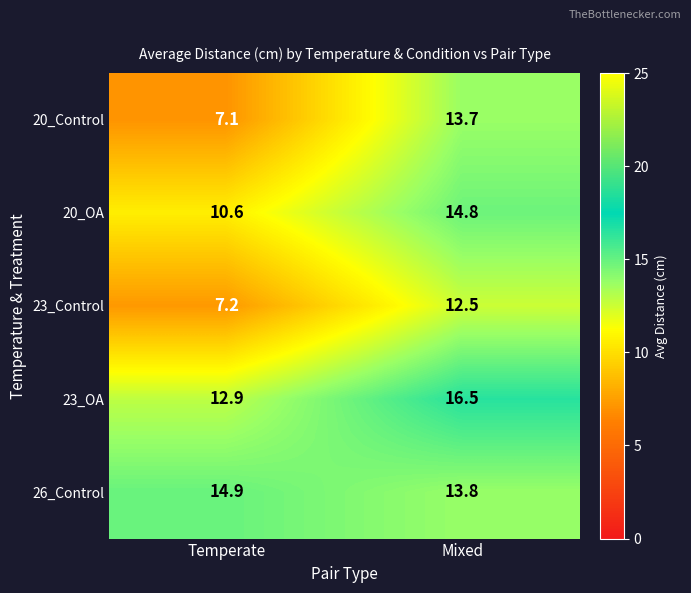

What is the average value of the 26_Control series?

14.4